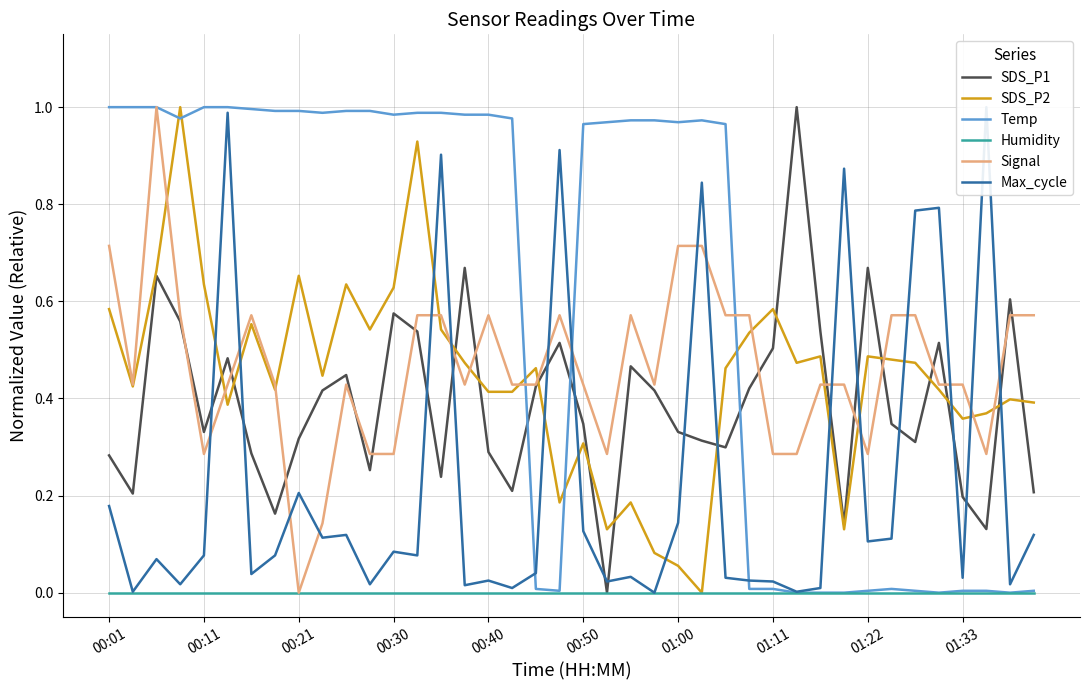

What is the highest value of the SDS_P2 series?

1.0